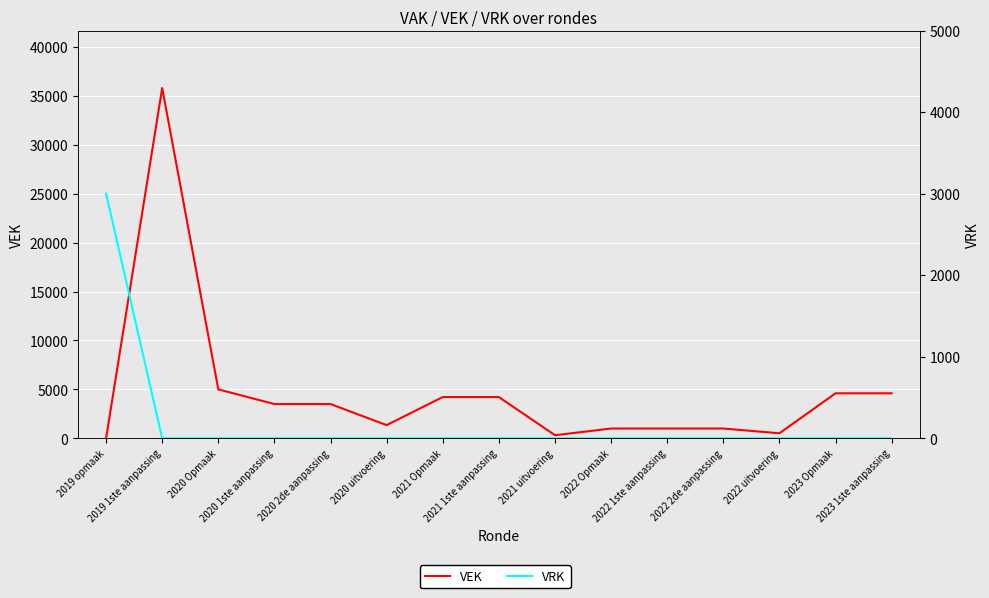

Between 2021 1ste aanpassing and 2020 1ste aanpassing, which is larger?

2021 1ste aanpassing